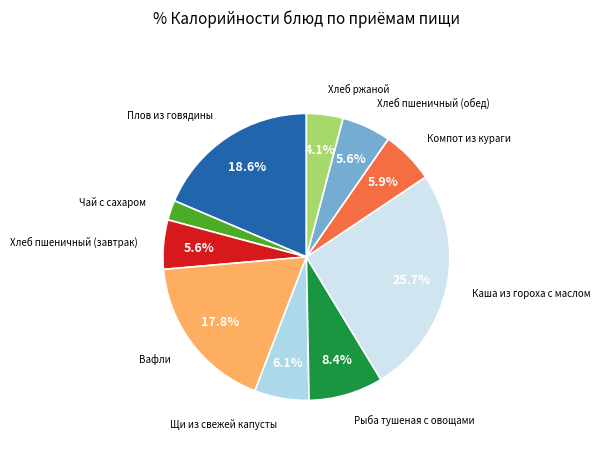

Is there a majority slice in this chart?

No